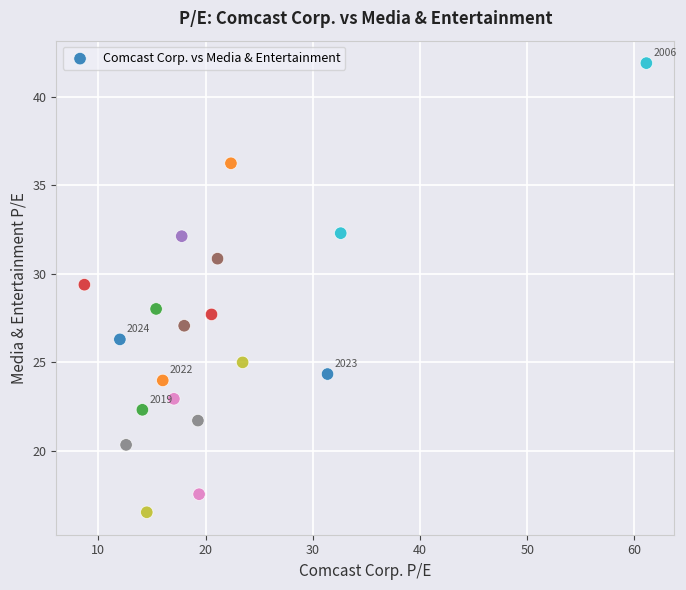

What is the range of Y values (max minus min)?

25.4